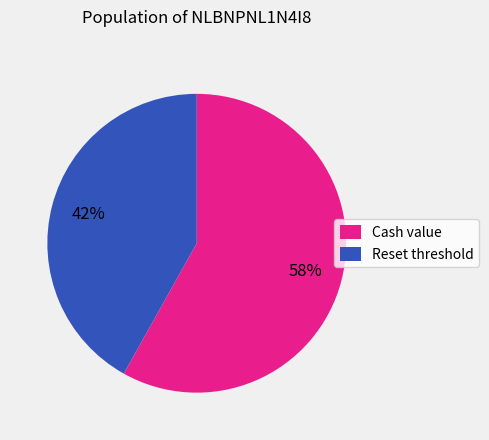

How many segments does this pie chart have?

2